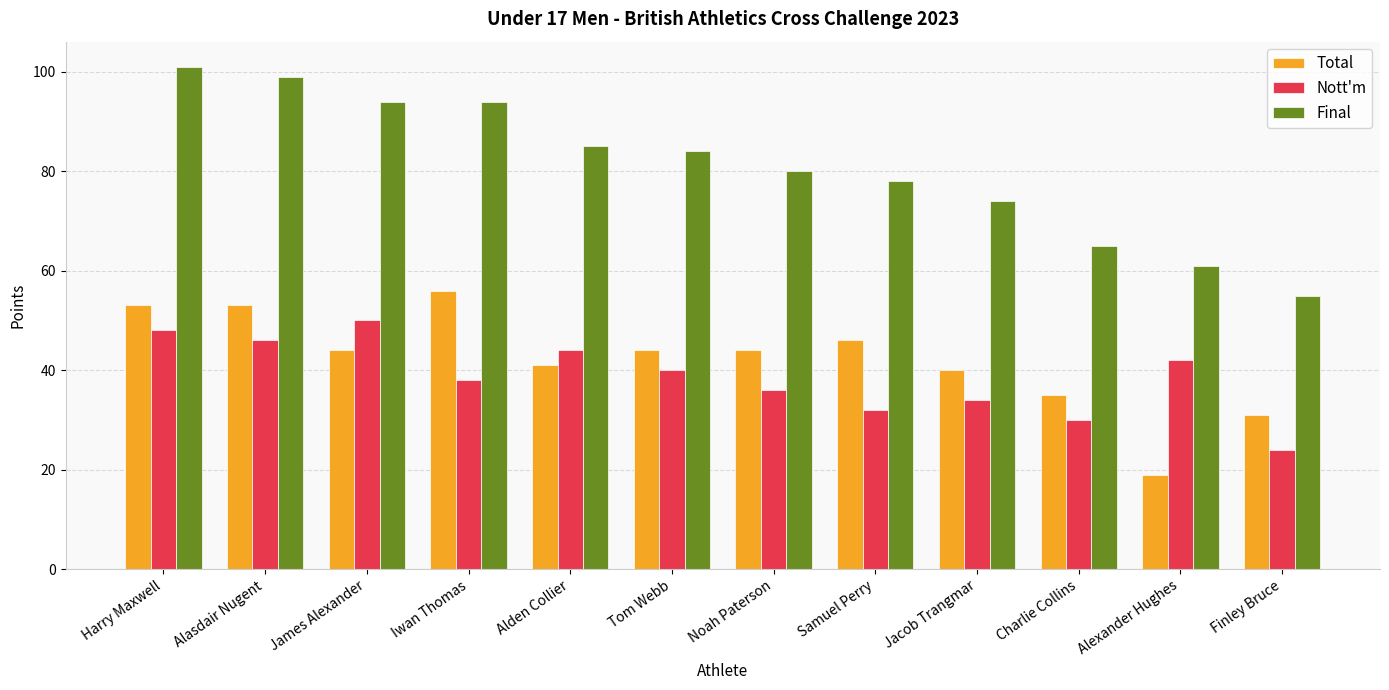

Does the chart contain stacked bars?

No